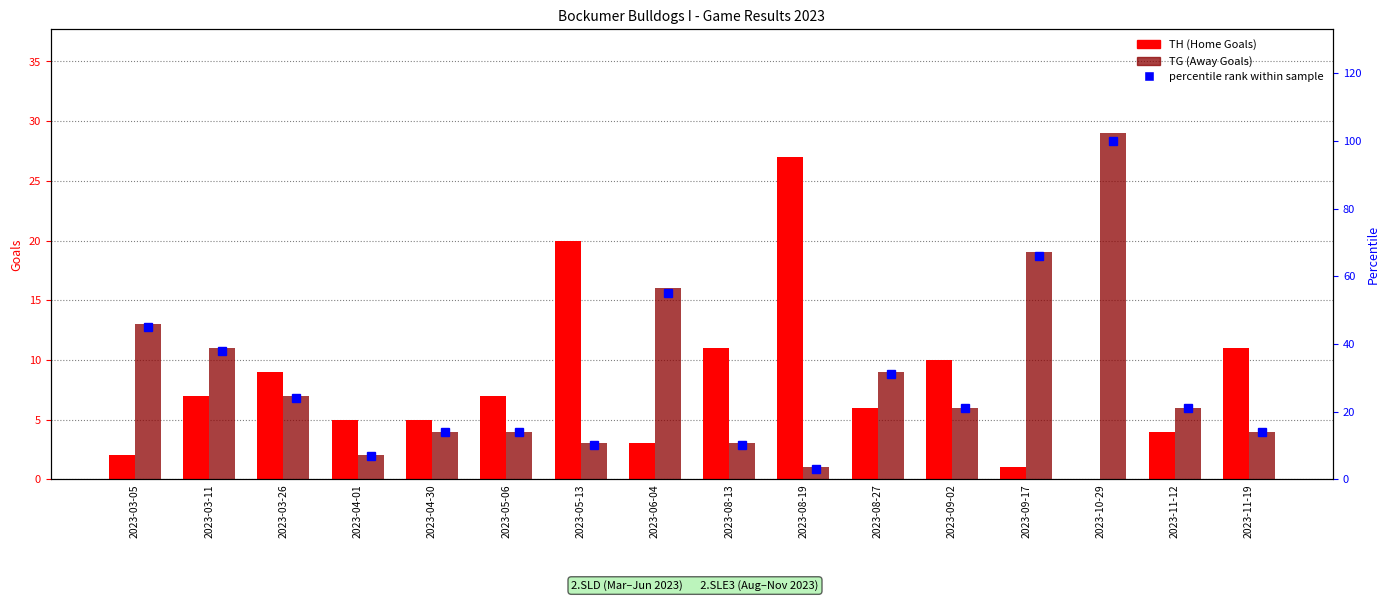

What is the label of the 13th bar from the right?

2023-04-01